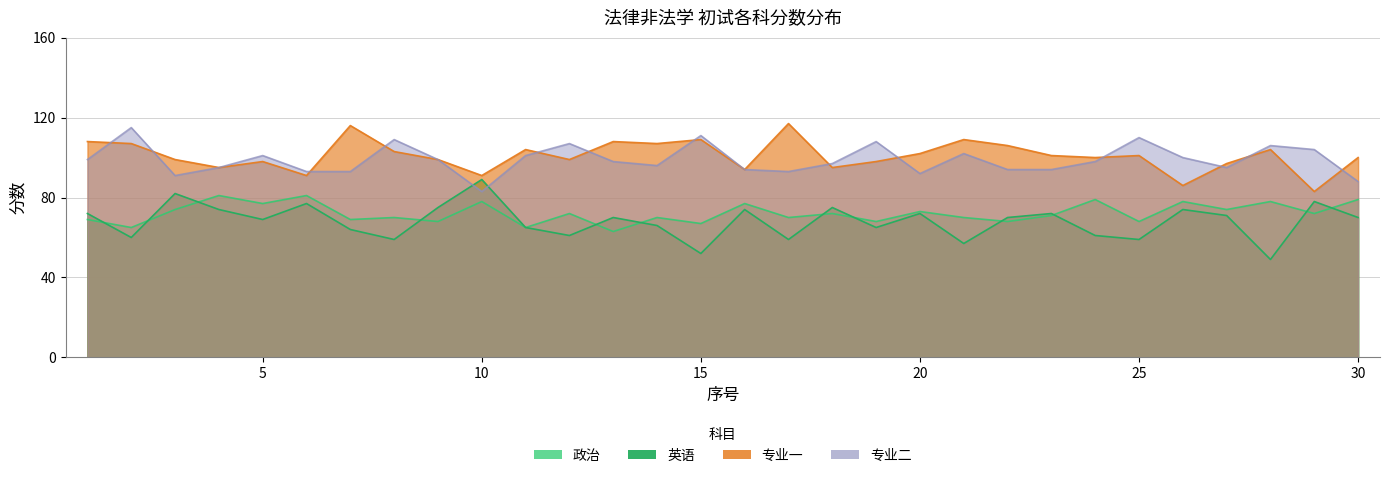

True or false: 政治 and 专业二 intersect in this chart.

False